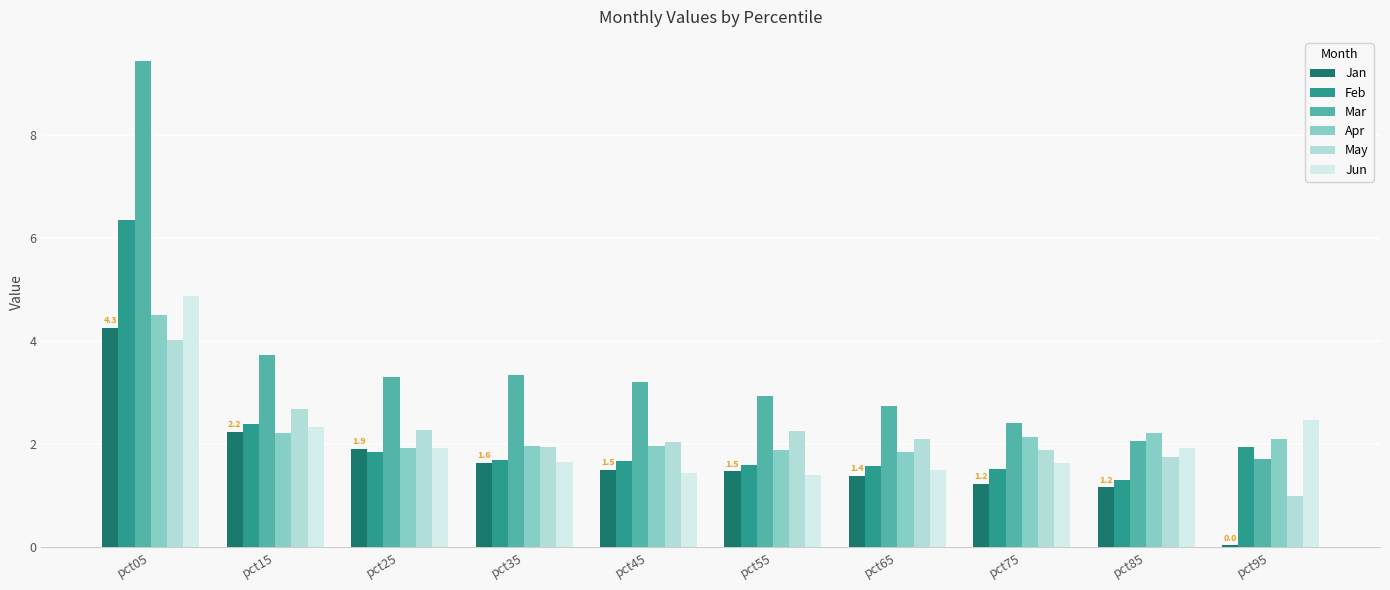

How many data points in Jan are above 1?

9